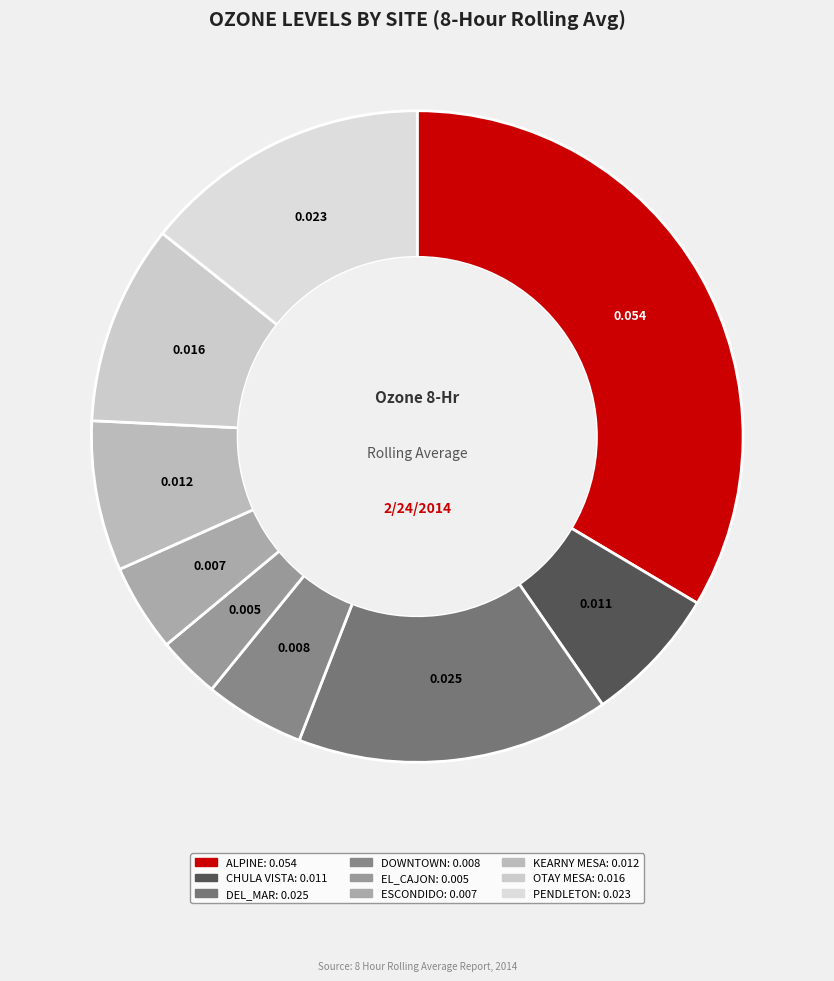

Does any single category account for the majority?

No